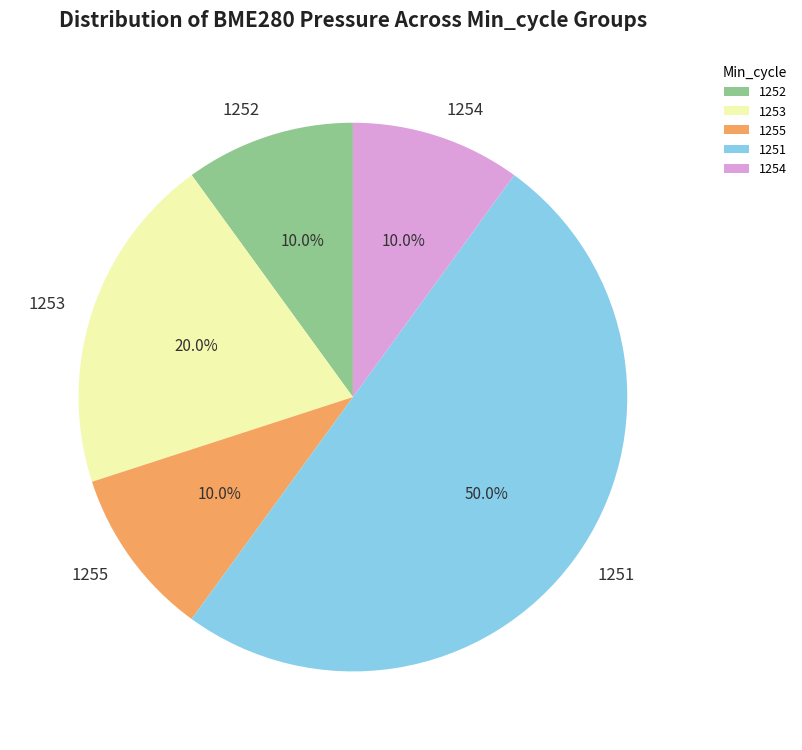

How many segments does this pie chart have?

5